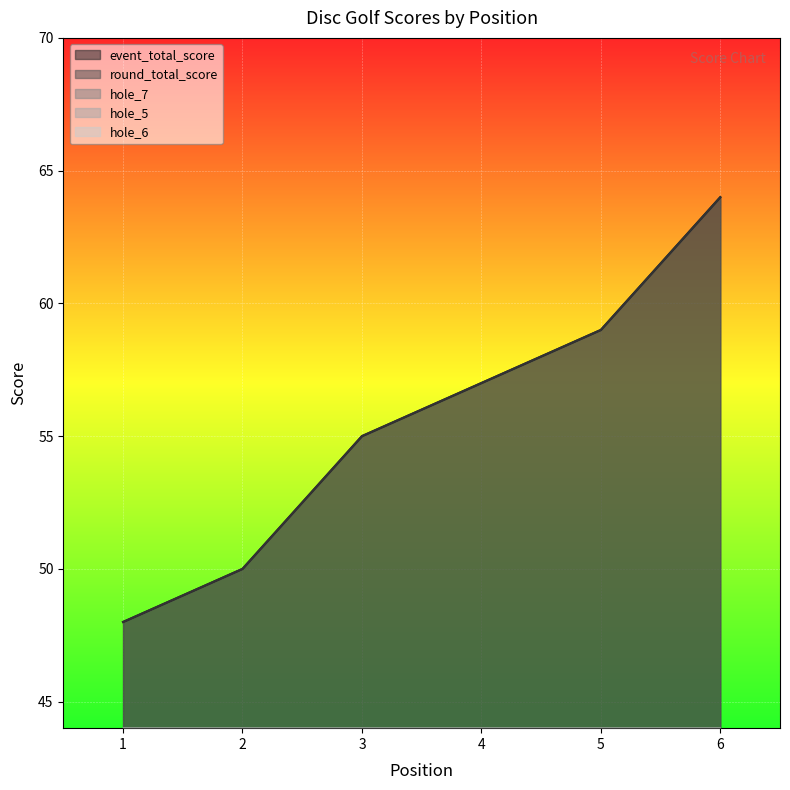

What is the value of the round_total_score point at the 6th from the left?

64